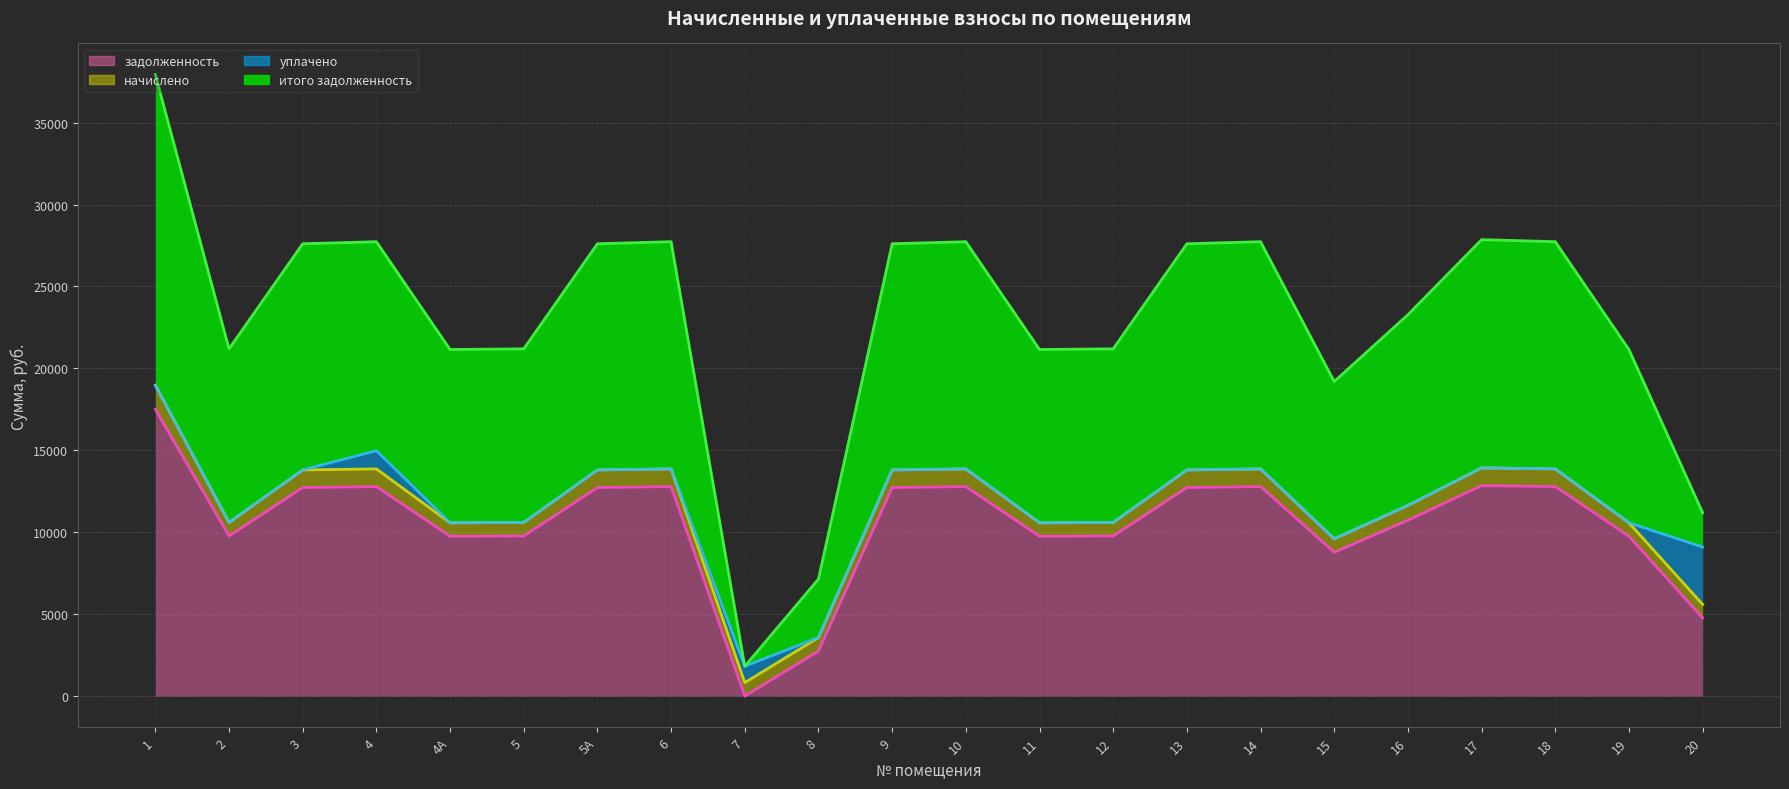

What is the spread (max minus min) of values at 13?

14877.7